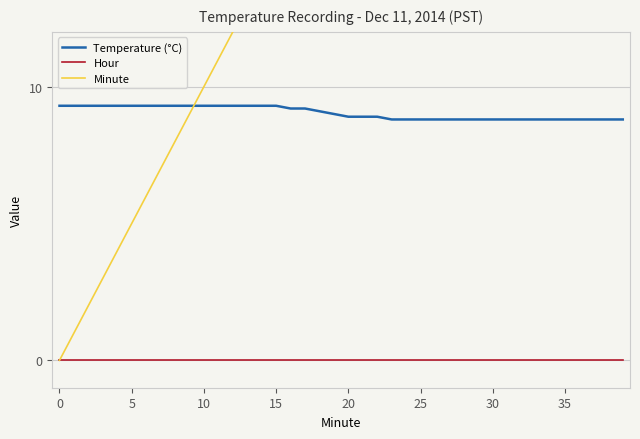

What are all the series names shown in the legend?

Temperature (°C), Hour, Minute